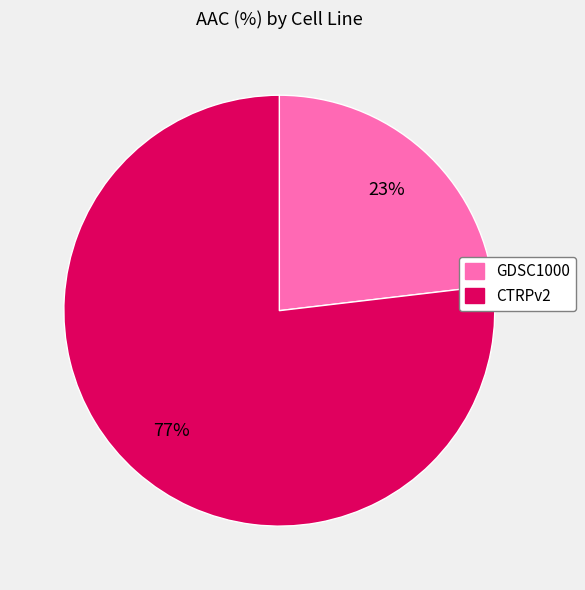

The CTRPv2 slice represents 69% of the pie. True or false?

False